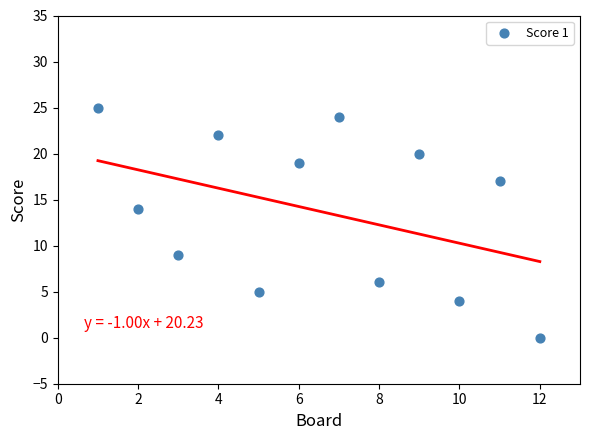

What is the range of Y values (max minus min)?

25